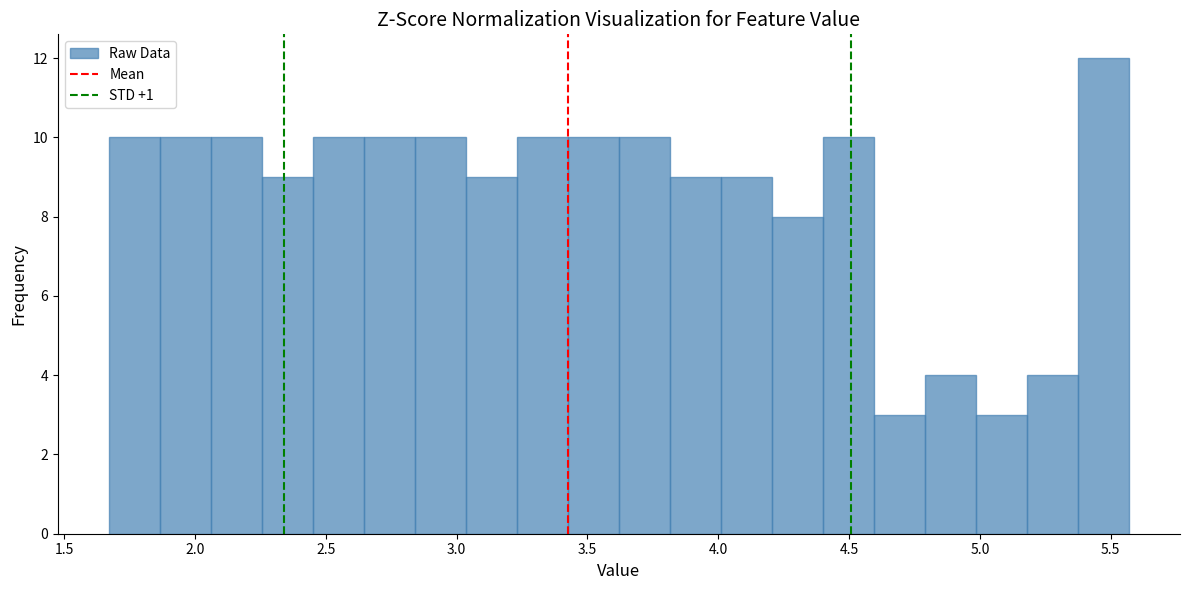

Around what value on the x-axis is the tallest bar? Give the approximate position of its centre, as read against the axis.

5.45